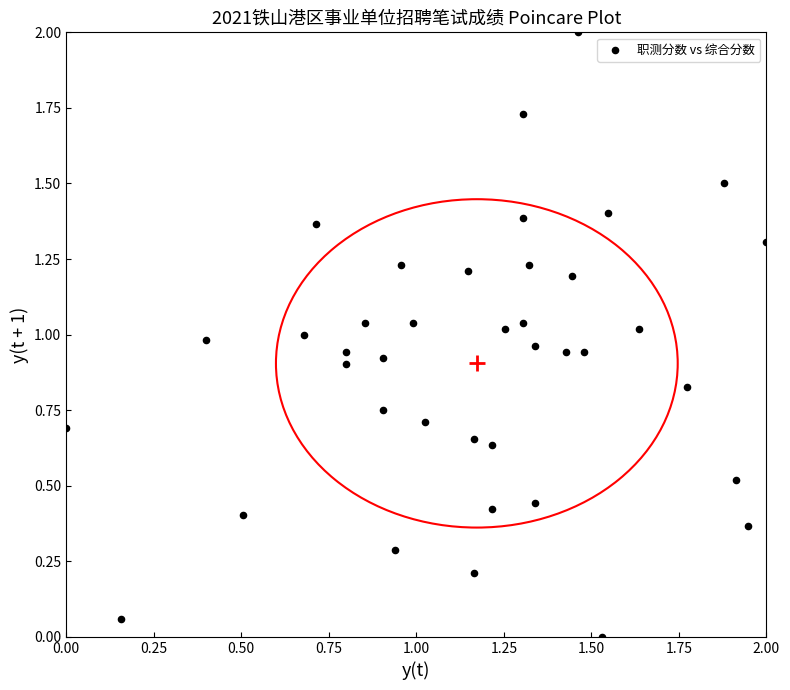

What is the range of Y values (max minus min)?

2.0